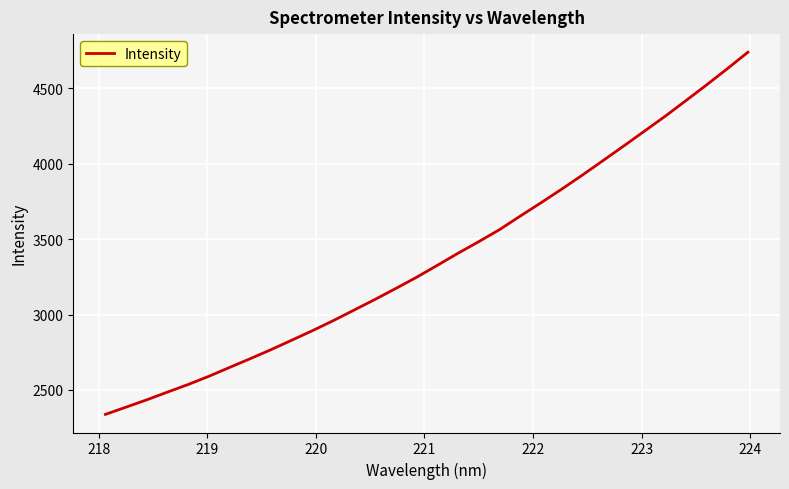

What is the minimum value shown in the chart?

2337.5